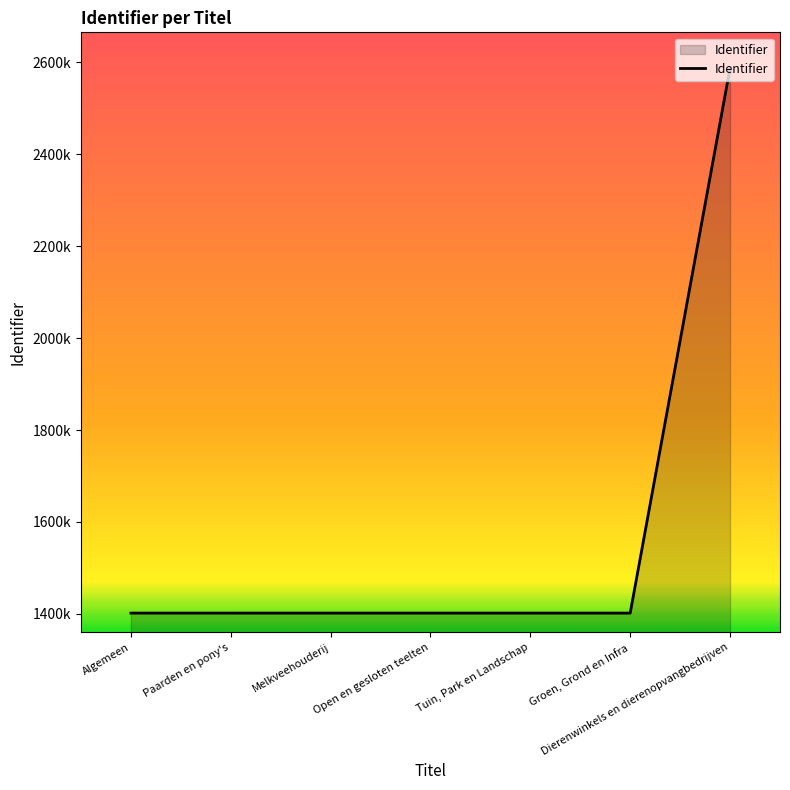

Read the value at Tuin, Park en Landschap.

1401917